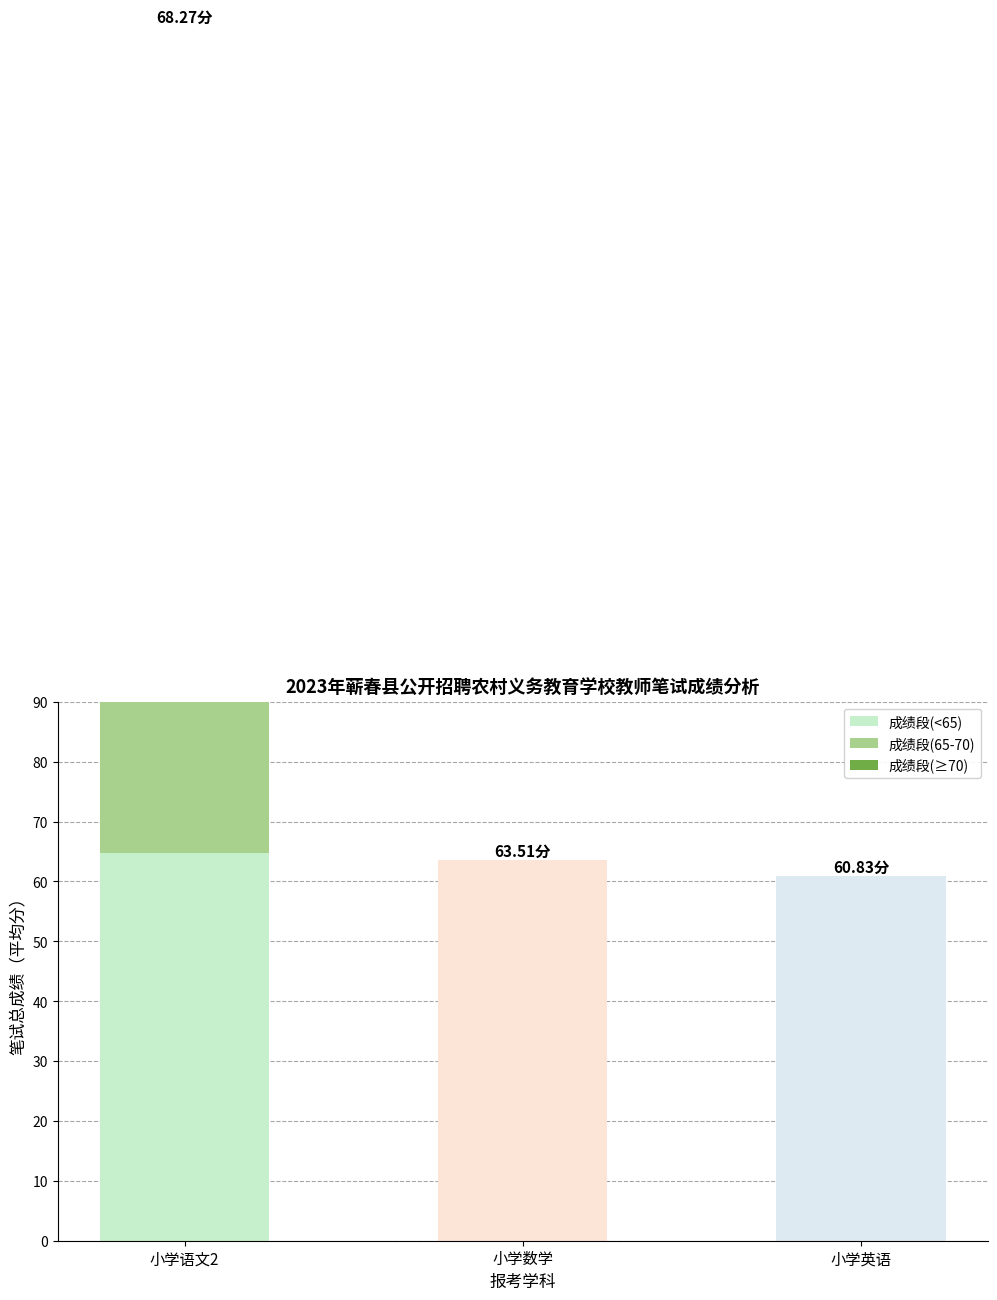

The 成绩段(≥70) series shows 100.5 at 小学语文2. True or false?

False